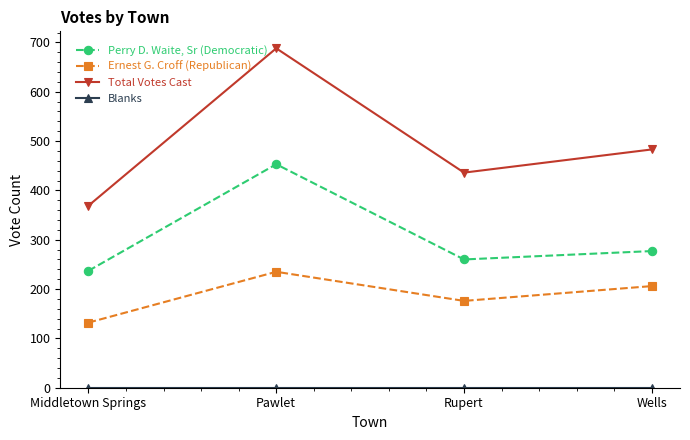

List the labels in order of Total Votes Cast value, smallest first.

Middletown Springs, Rupert, Wells, Pawlet